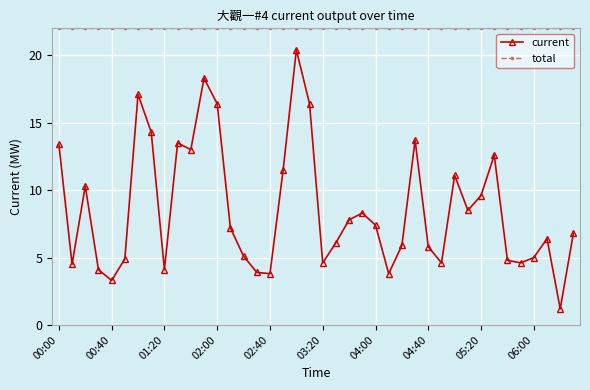

How many lines are shown in the chart?

2